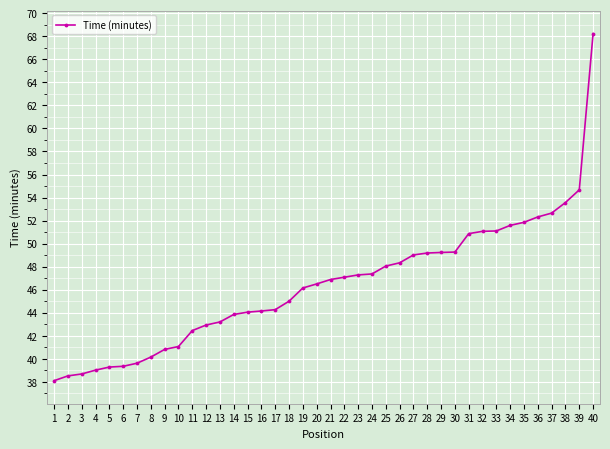

What is the value of the 23rd point from the left?

47.3